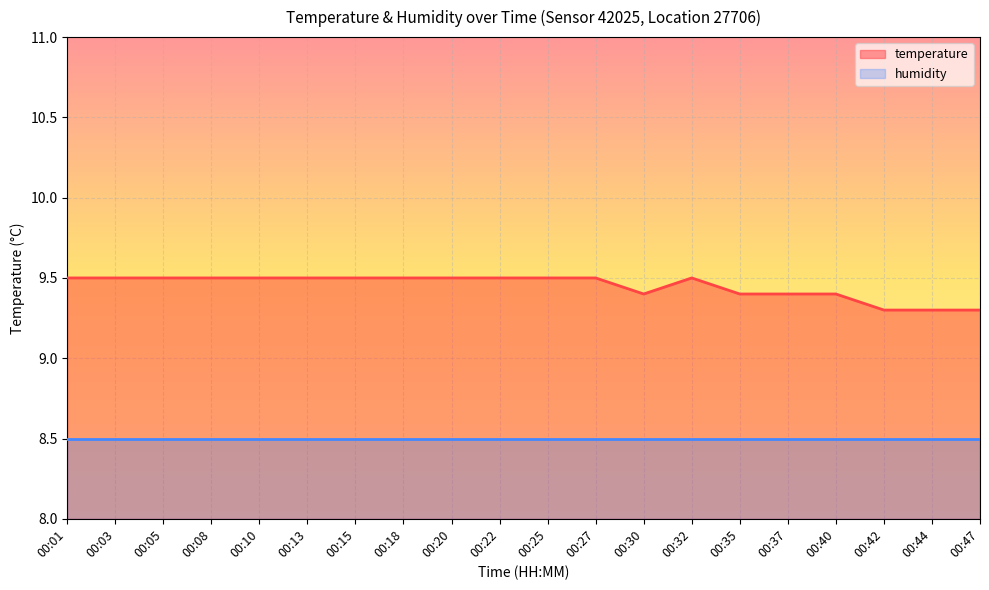

Reading left to right, list all the values displayed in this chart.

00:01=9.5	00:03=9.5	00:05=9.5	00:08=9.5	00:10=9.5	00:13=9.5	00:15=9.5	00:18=9.5	00:20=9.5	00:22=9.5	00:25=9.5	00:27=9.5	00:30=9.4	00:32=9.5	00:35=9.4	00:37=9.4	00:40=9.4	00:42=9.3	00:44=9.3	00:47=9.3